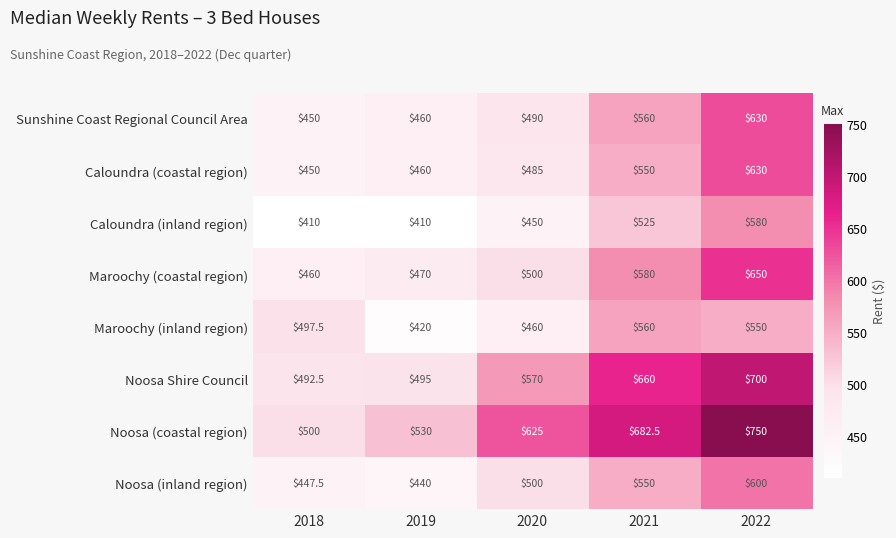

List the labels in order of Noosa (coastal region) value, smallest first.

2018, 2019, 2020, 2021, 2022